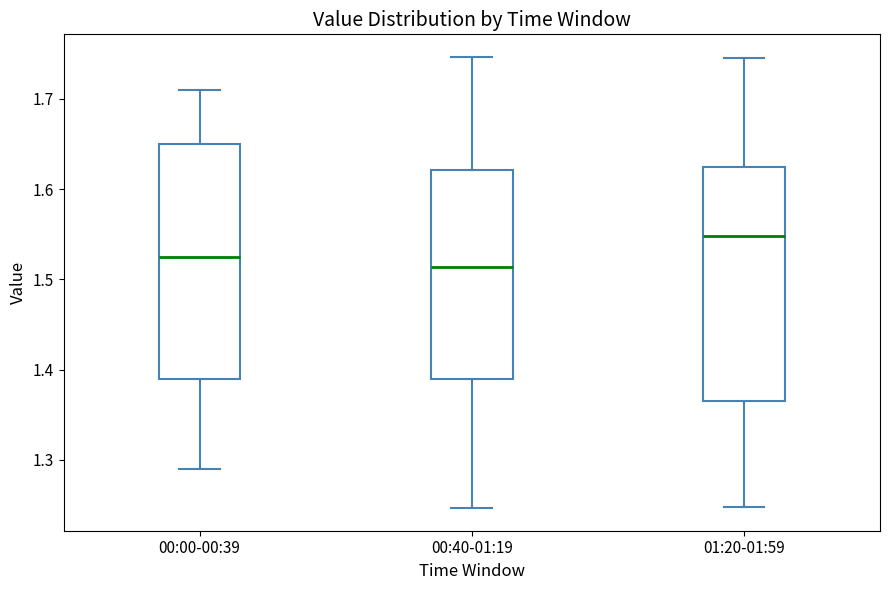

Where does the upper whisker of the box for 00:00-00:39 end on the y-axis? The values are not printed on the chart, so give them approximately, as read against the axis.

1.71